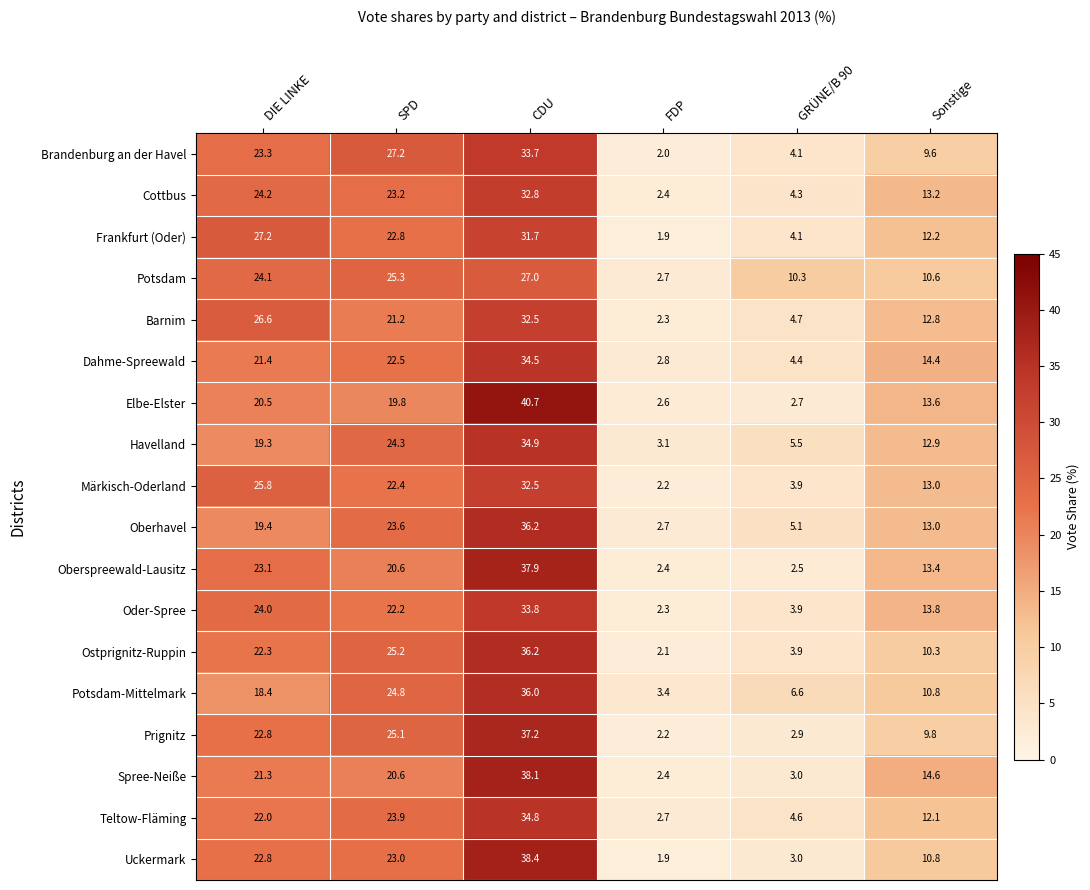

Which series has the largest range (max minus min)?

Elbe-Elster